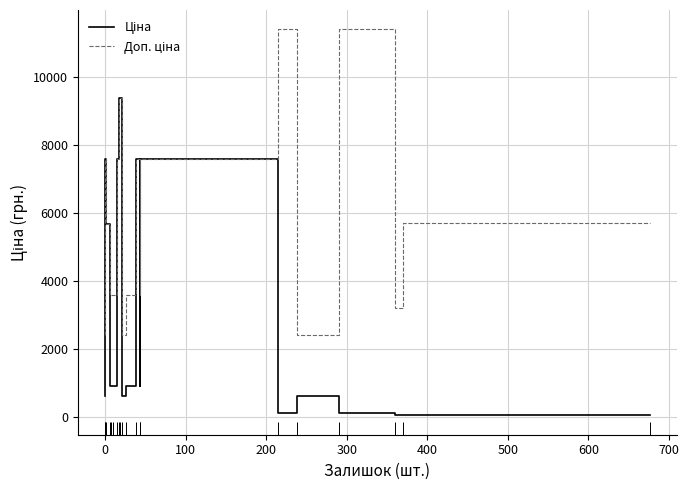

What is the lowest value of the Ціна series?

32.0